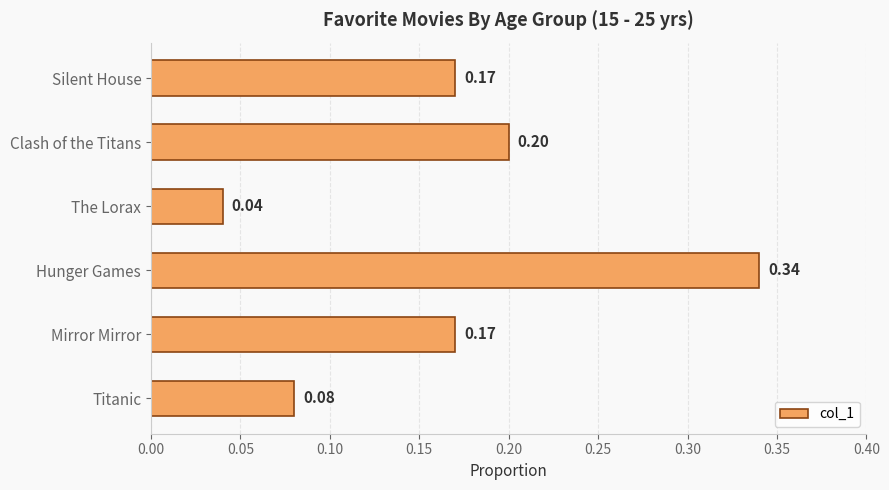

What is the label of the 5th bar from the top?

Mirror Mirror